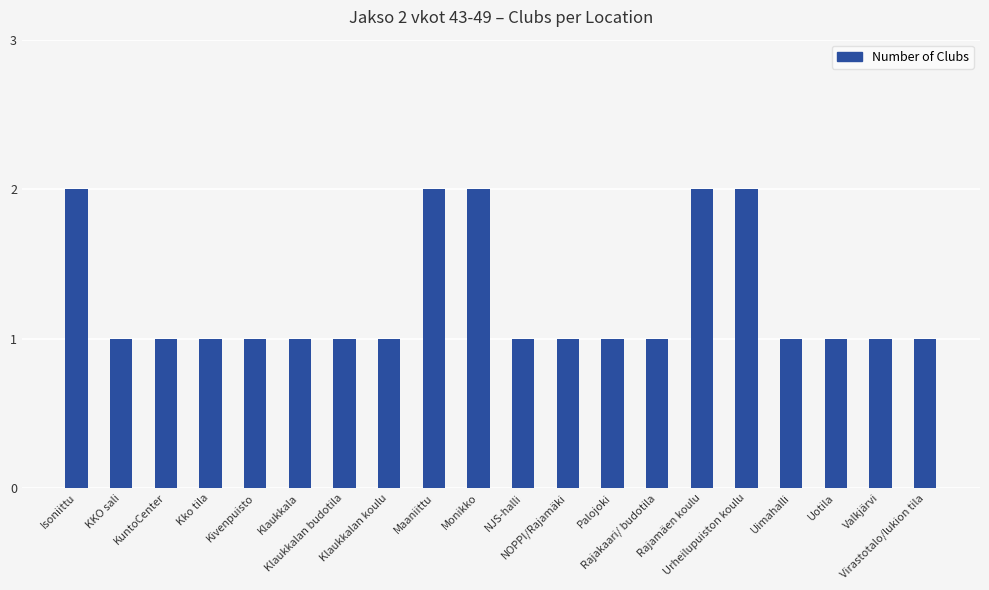

What is the minimum value shown in the chart?

1